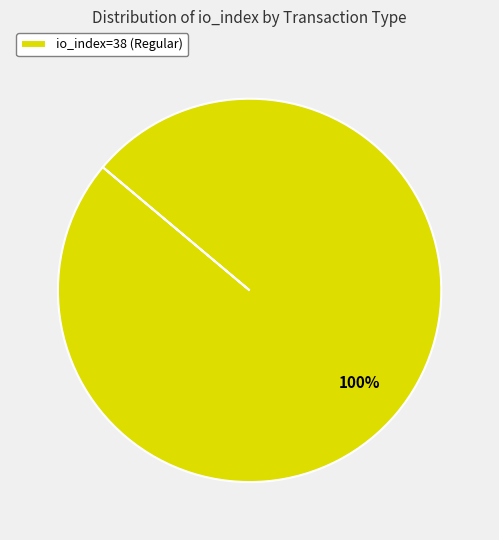

Rank the categories by value from lowest to highest.

io_index=38 (Regular)